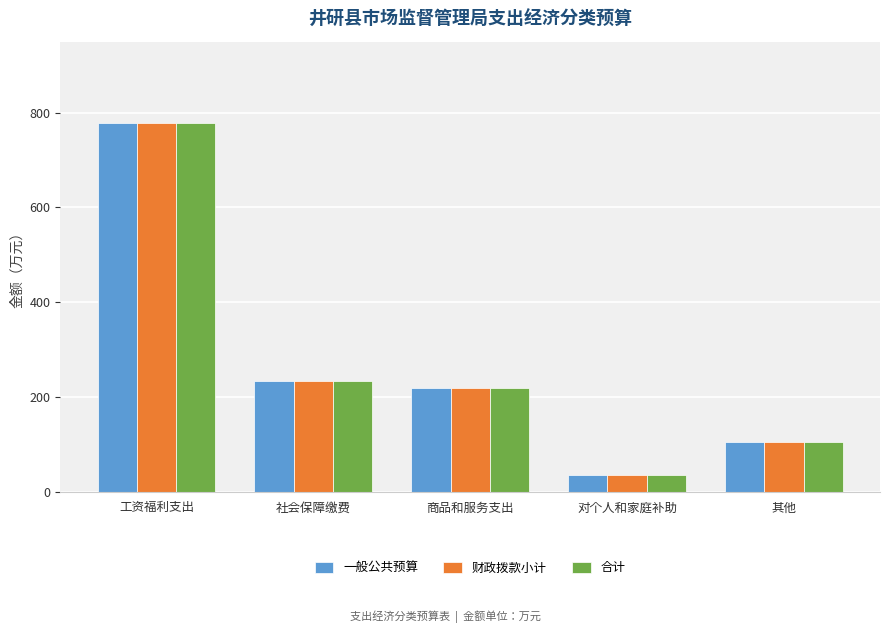

What is the approximate value of 合计 at 工资福利支出?

779.2